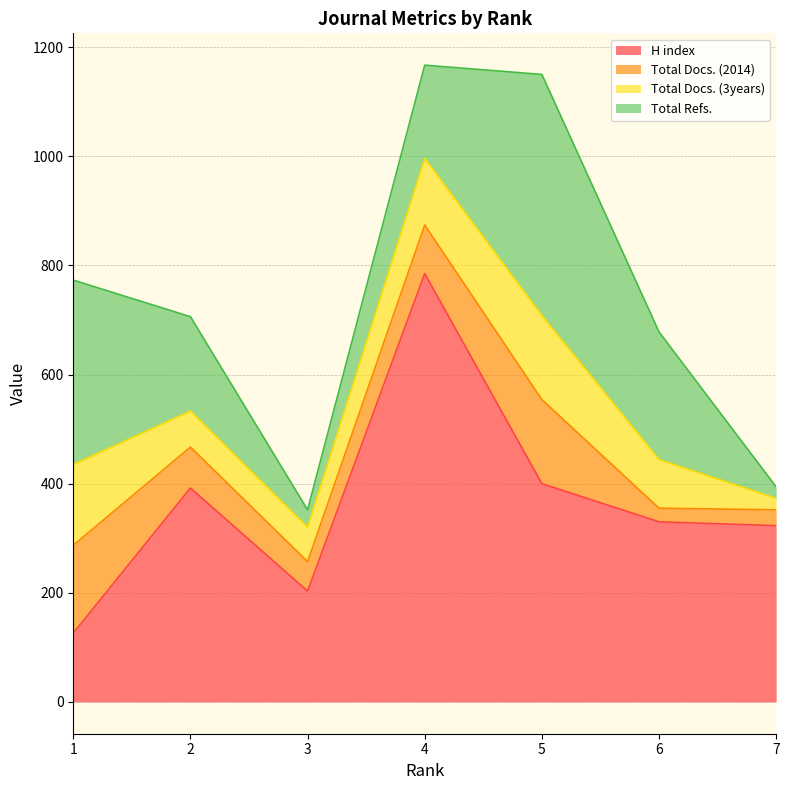

Between 5 and 6, which series saw the biggest shift?

Total Refs.